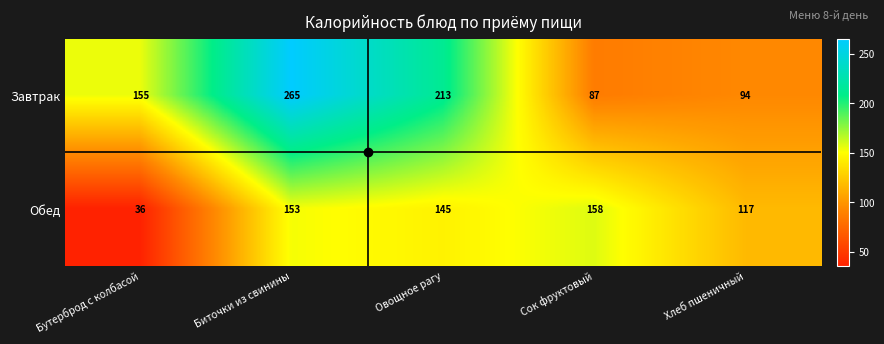

What value does the Завтрак series have at Сок фруктовый, to the nearest 50?

100